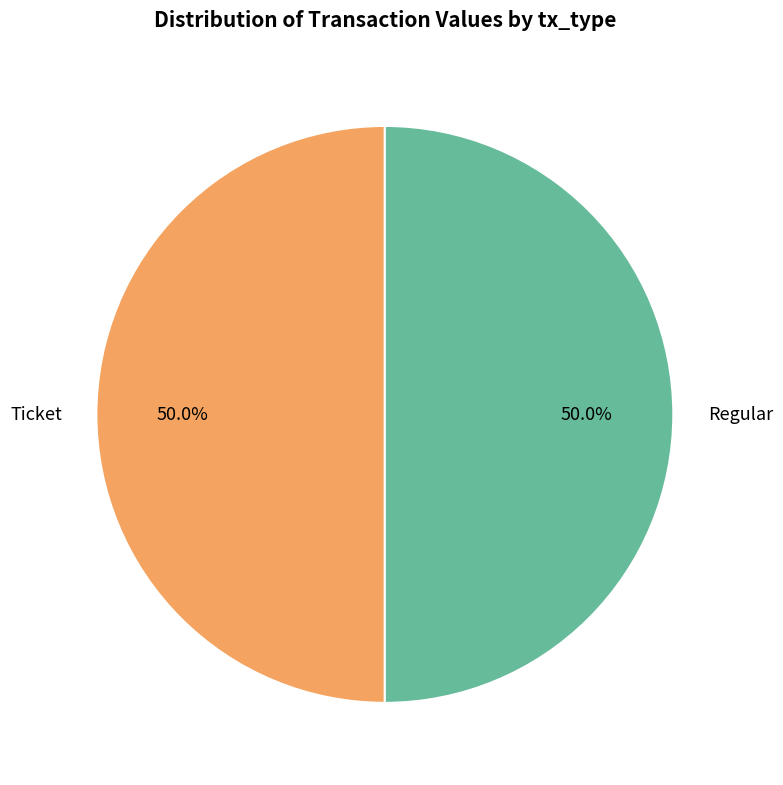

How many segments does this pie chart have?

2